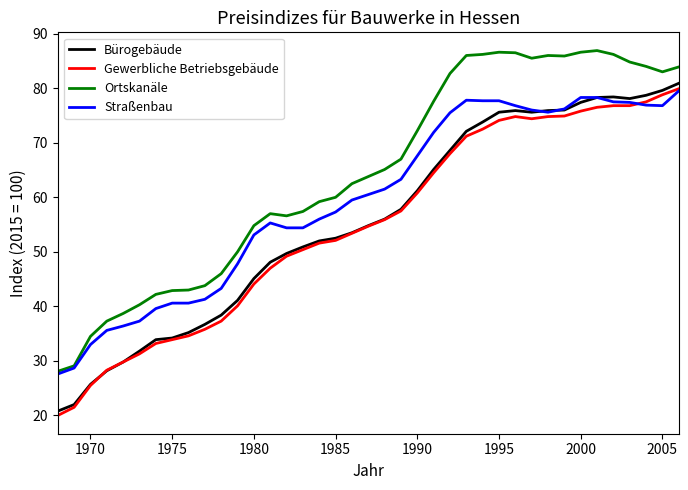

True or false: Ortskanäle and Gewerbliche Betriebsgebäude cross at least once.

False